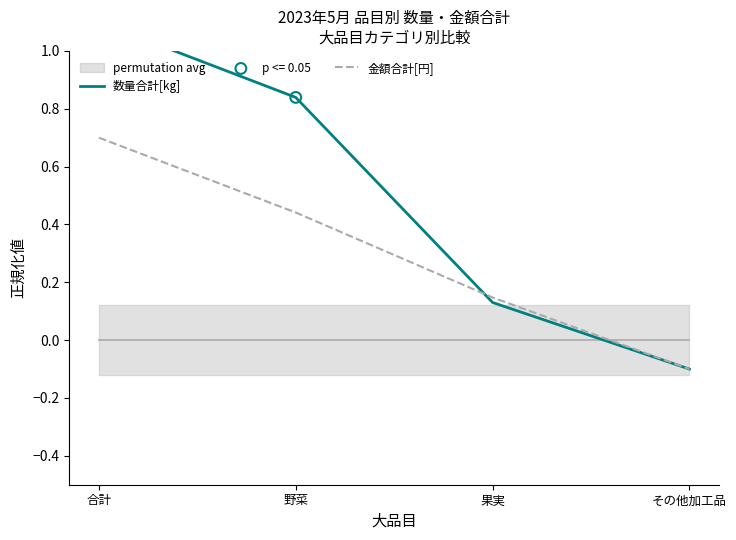

Which series has the widest spread of Y values?

数量合計[kg]